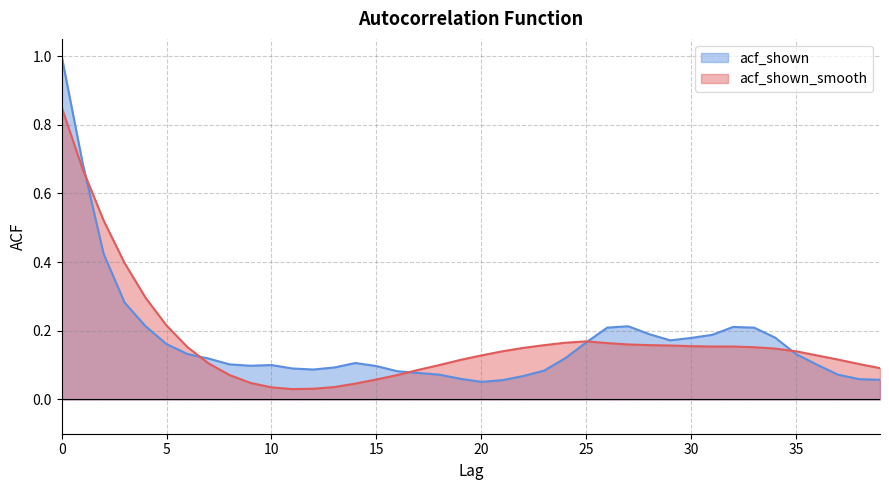

What is the total value across all series at 30?

0.3